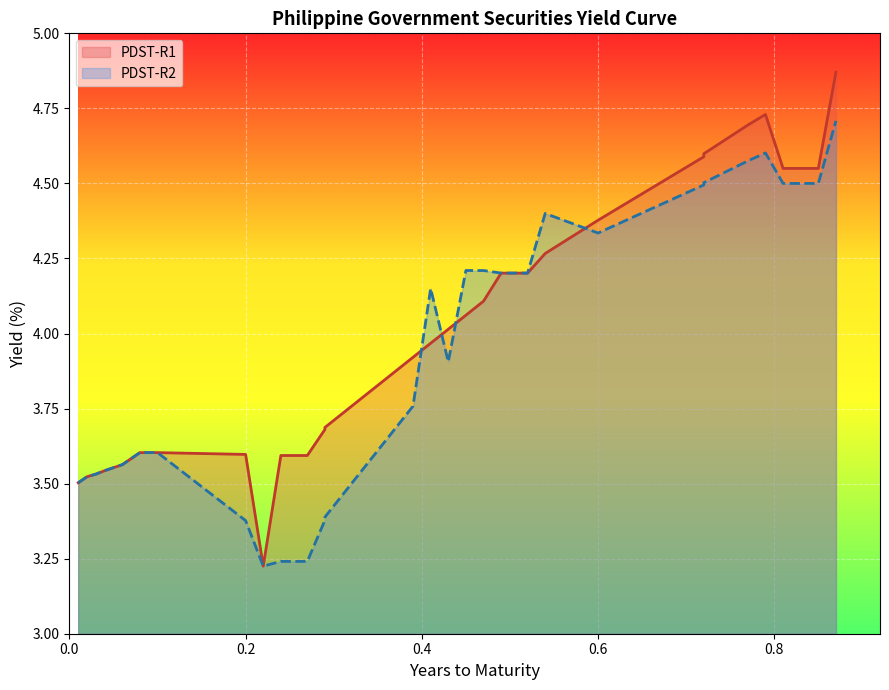

How many interior local valleys does the PDST-R1 series have?

1